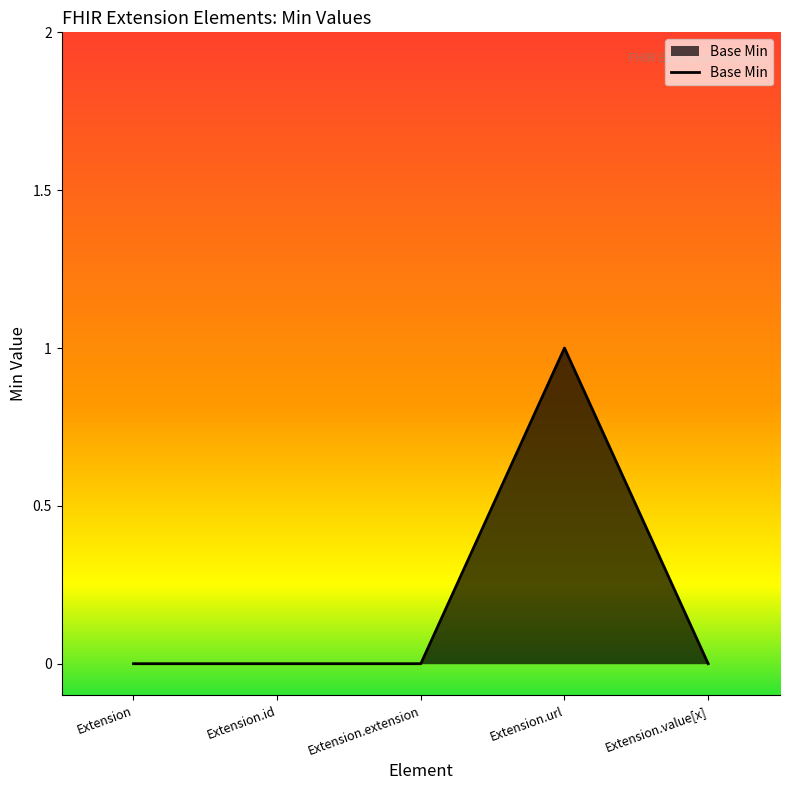

What position from the right is Extension.extension?

3